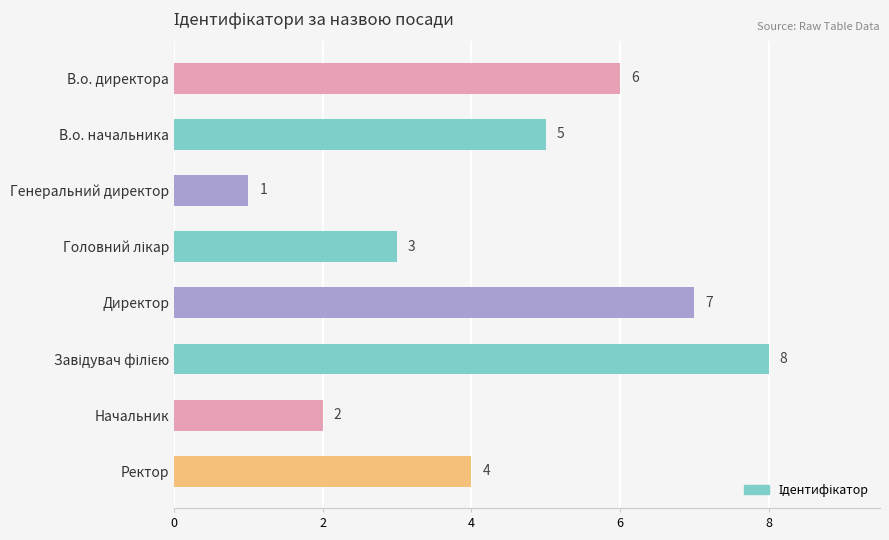

What is the difference between the second highest and second lowest values?

5